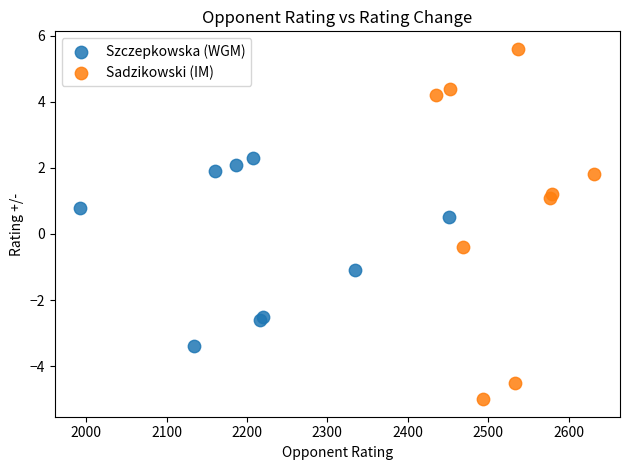

Which series contains the highest Y value?

Sadzikowski (IM)